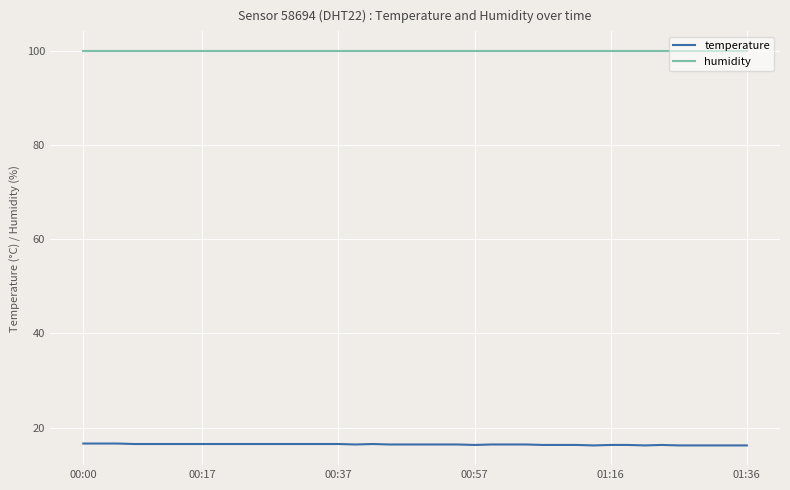

Which series has the largest total across all categories?

humidity